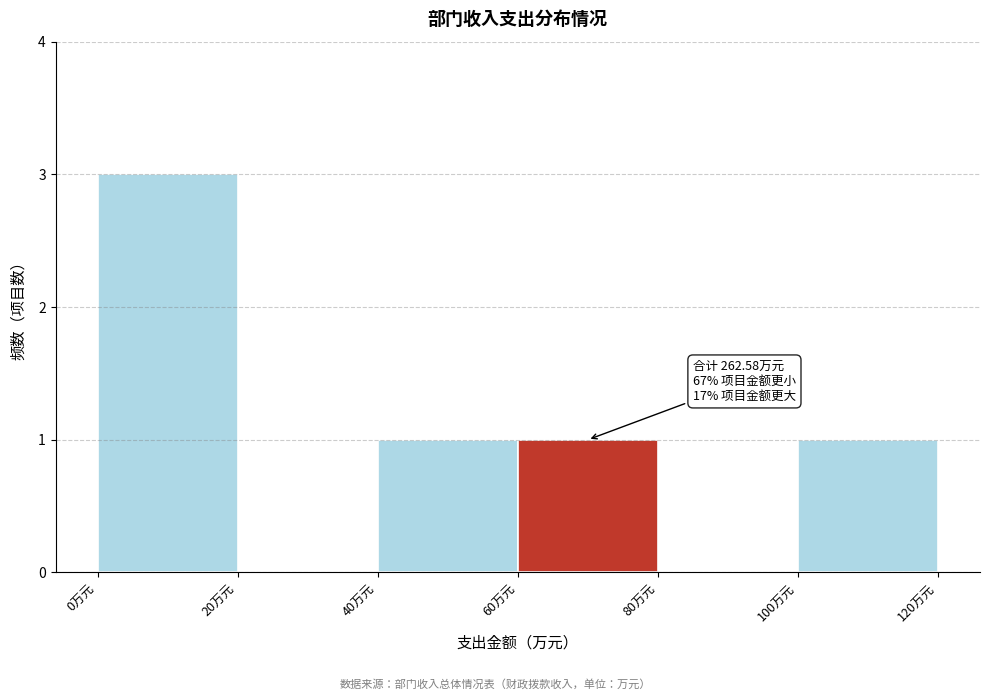

Which range on the x-axis has the tallest bar?

0 to 20